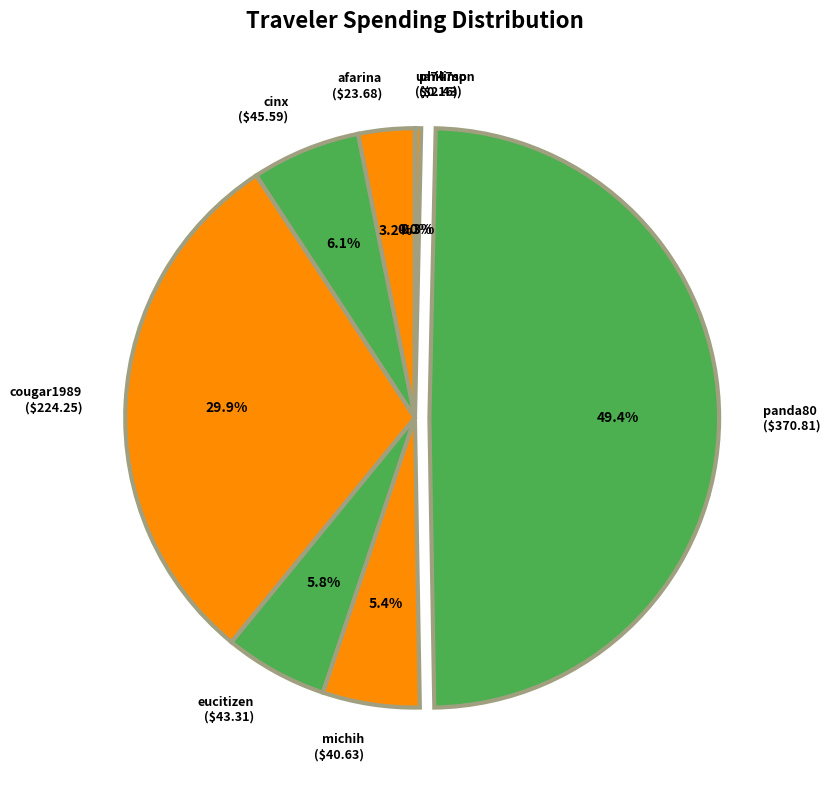

Does eucitizen ($43.31) represent more than half of the total?

No